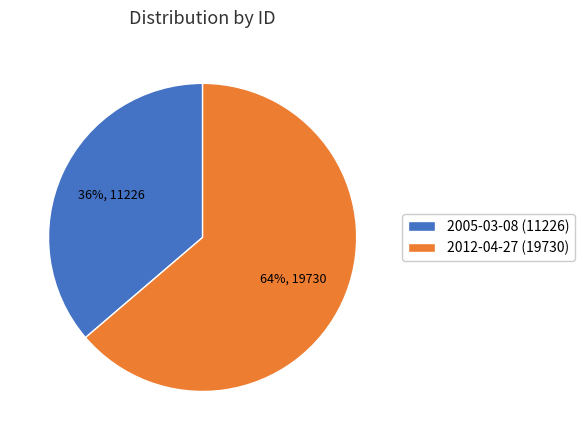

To the nearest percent, what is the combined percentage of 2012-04-27 (19730) and 2005-03-08 (11226)?

100%